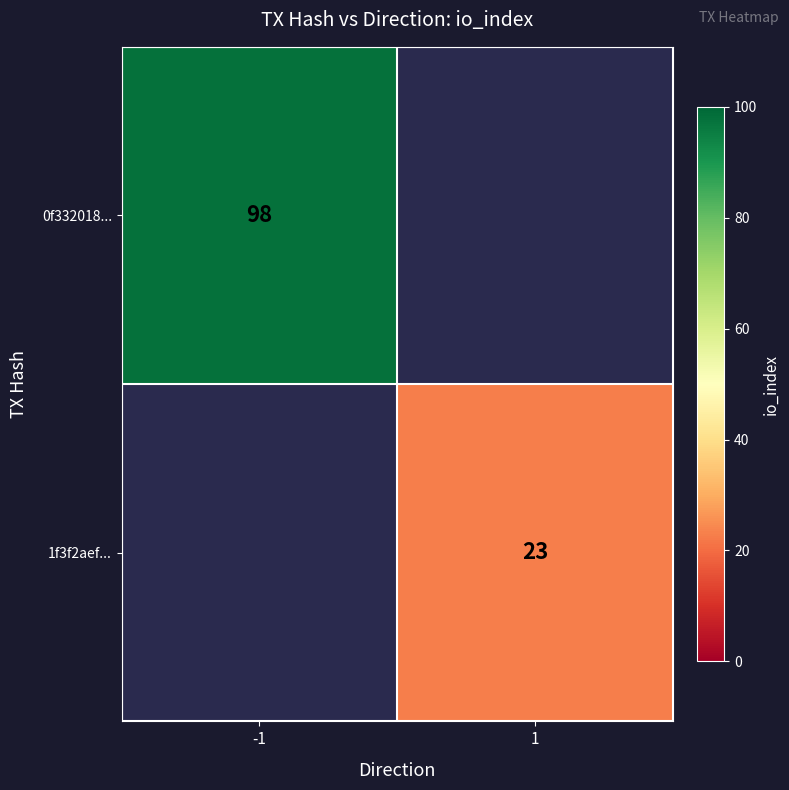

Is it true that 0f332018... equals 98 at -1?

True